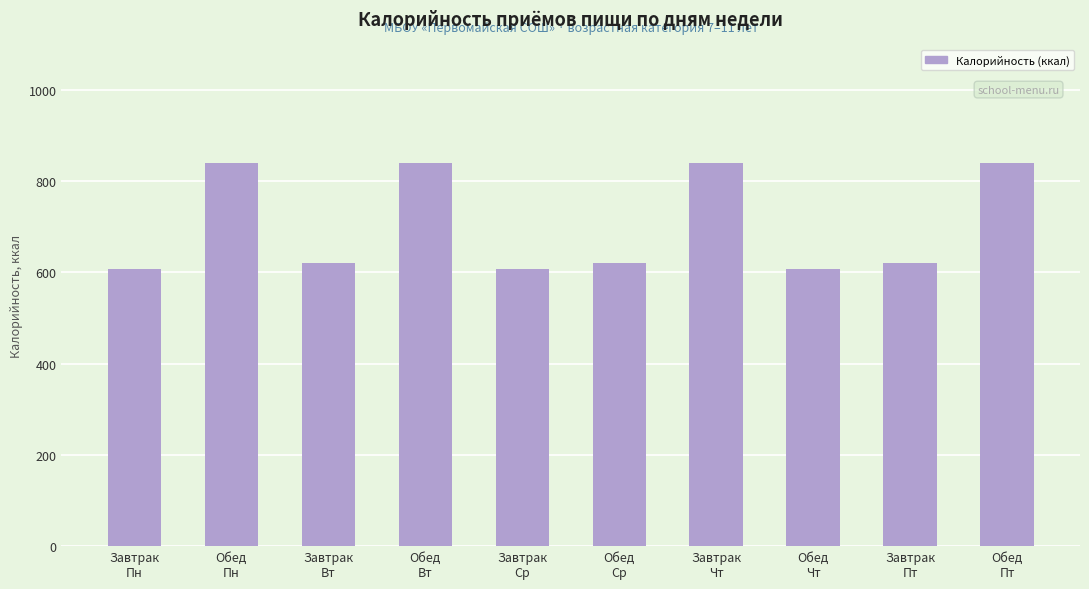

What is the smallest value displayed?

606.9